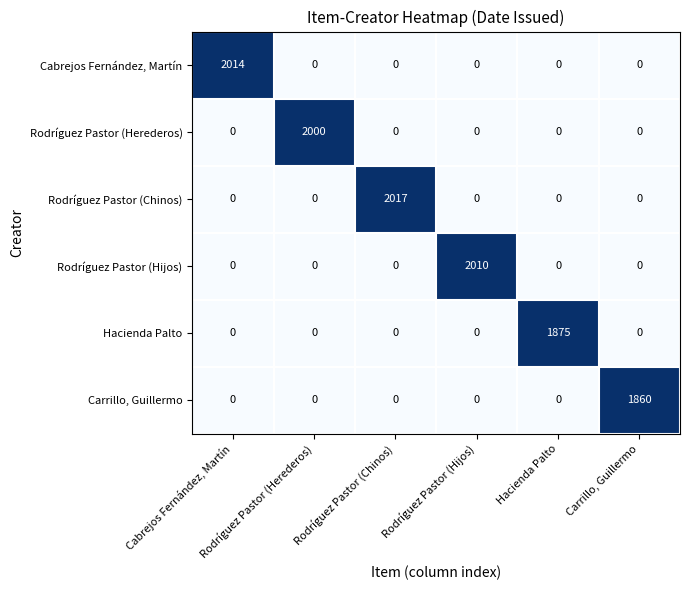

At how many categories does at least one series exceed 1196?

6